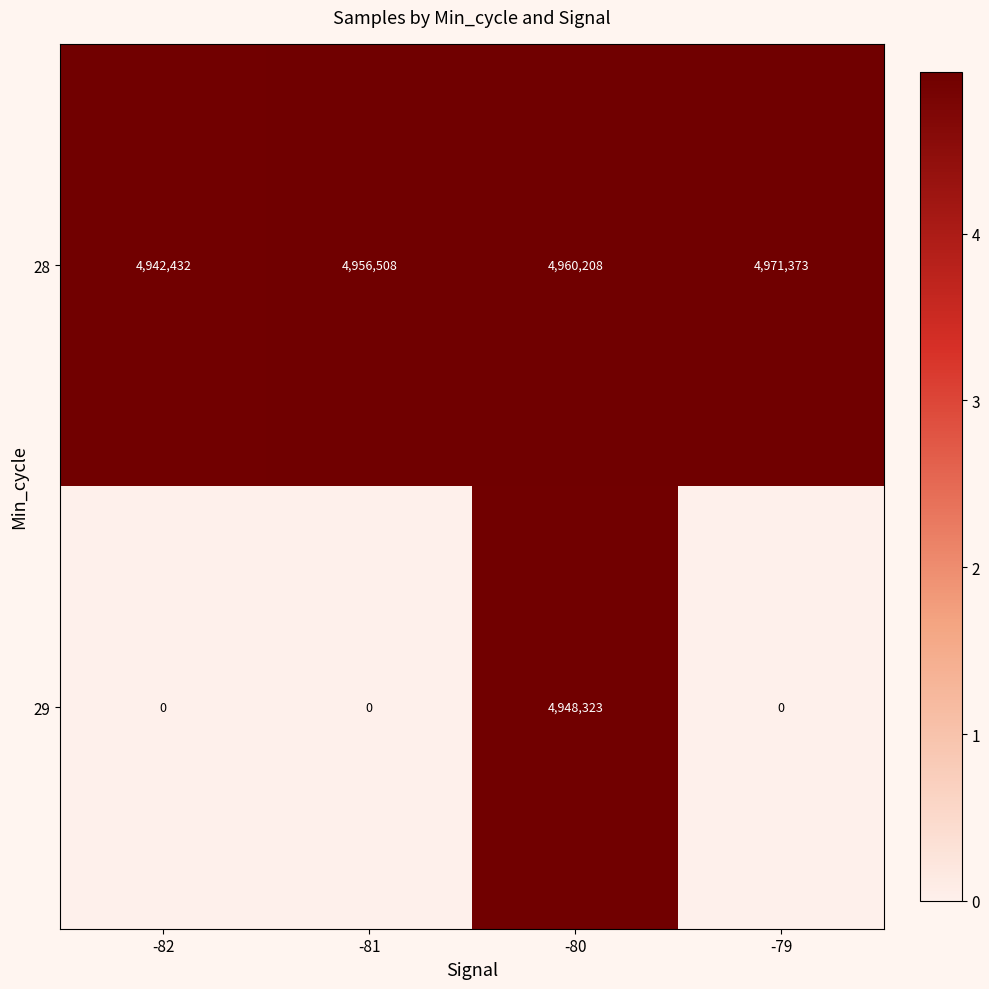

What is the total value across all series at -80?

9908531